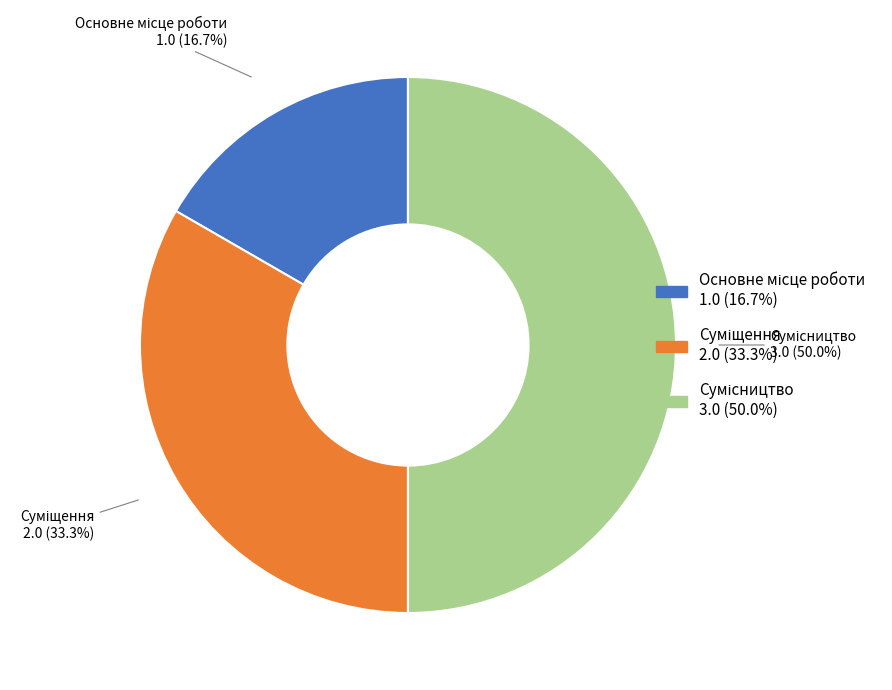

Combined, do Суміщення and Сумісництво account for over 50%?

Yes